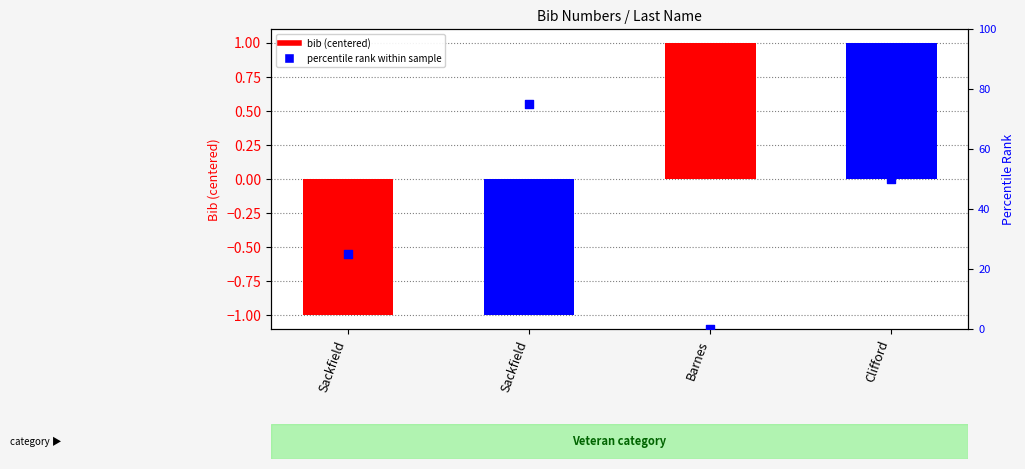

Which series has the largest Y range (max minus min)?

percentile rank within sample